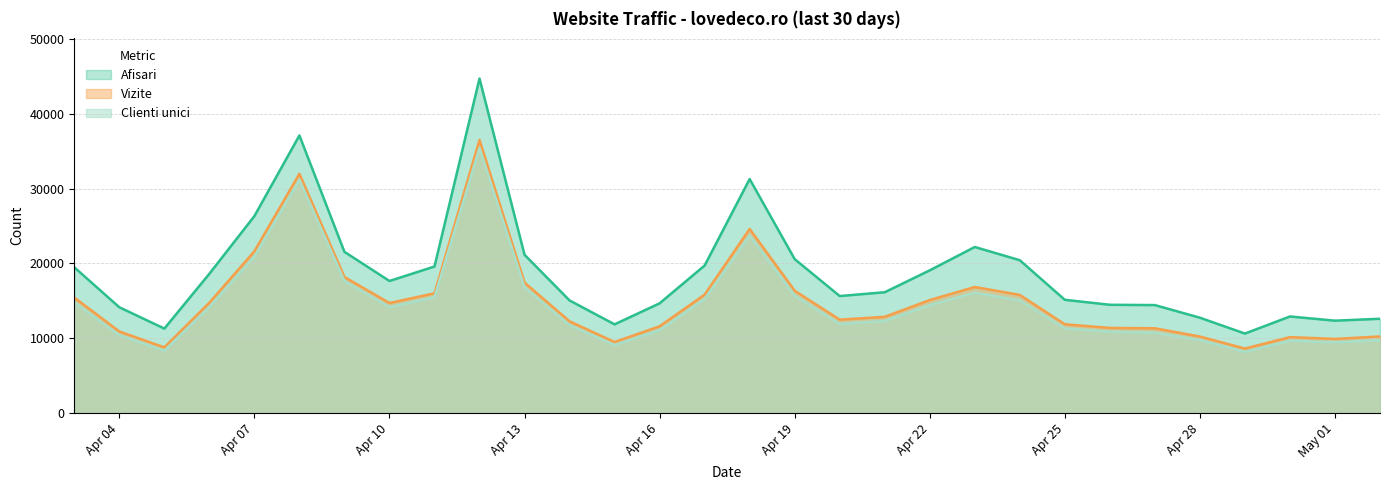

What is the label of the 13th point from the right?

2024.4.20